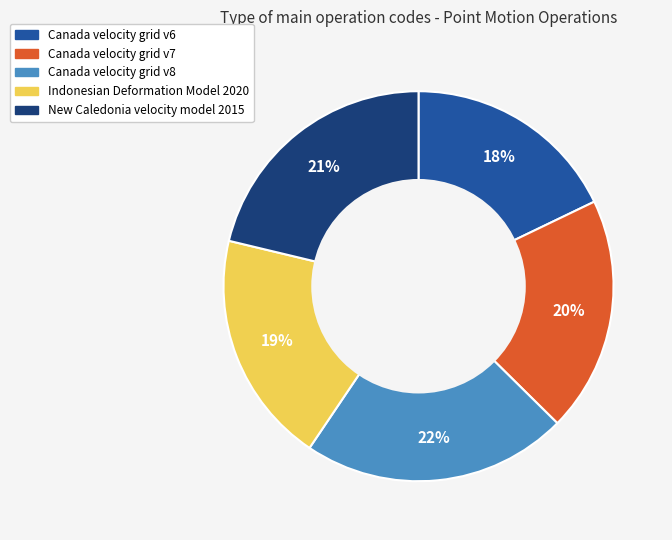

Is it true that Canada velocity grid v8 is 37% of the pie?

False